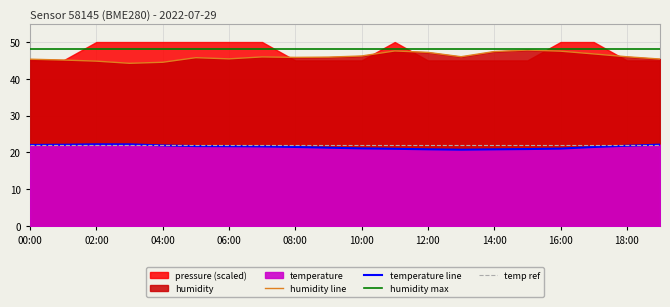

Reading right to left, list all the values displayed in this chart.

temperature: 19:00=22.1	18:00=21.8	17:00=21.5	16:00=21.0	15:00=20.9	14:00=20.8	13:00=20.7	12:00=20.8	11:00=21.0	10:00=21.1	09:00=21.3	08:00=21.5	07:00=21.6	06:00=21.7	05:00=21.7	04:00=21.9	03:00=22.2	02:00=22.2	01:00=22.1	00:00=22.0
humidity: 19:00=45.4	18:00=46.0	17:00=46.8	16:00=47.5	15:00=47.8	14:00=47.4	13:00=46.0	12:00=47.2	11:00=47.6	10:00=46.2	09:00=45.9	08:00=45.8	07:00=46.0	06:00=45.4	05:00=45.8	04:00=44.5	03:00=44.2	02:00=44.8	01:00=45.1	00:00=45.3